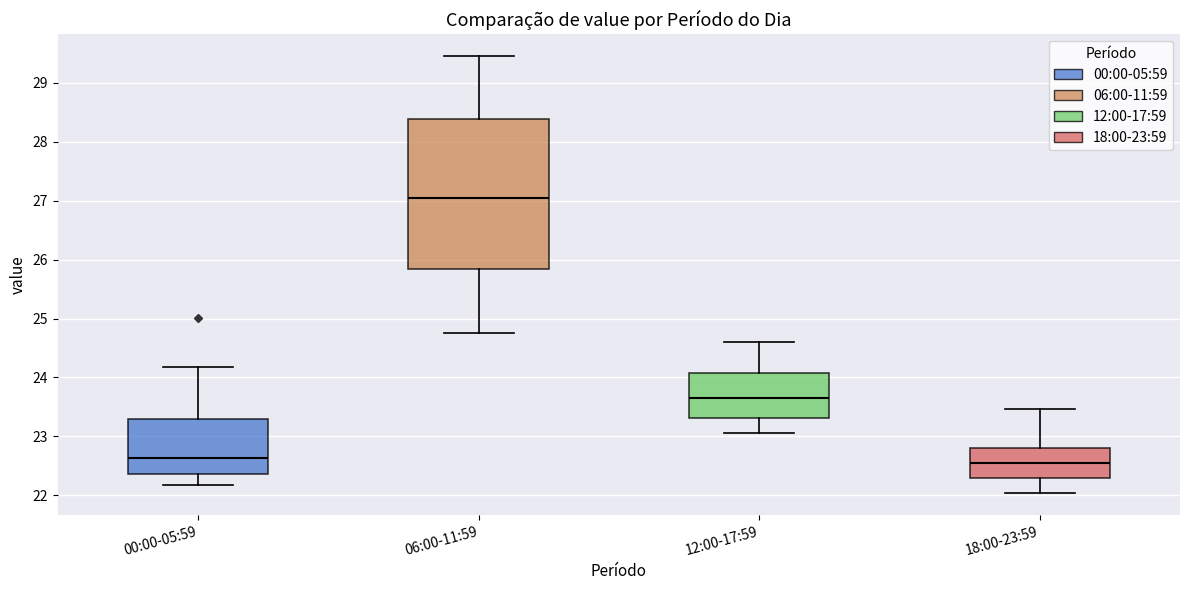

Reading left to right, transcribe this box plot: for each box, give where its median line is, the range the box spans, and where its two whiskers end, as read against the y-axis. The values are not printed on the chart, so give them approximately, as read against the axis.

00:00-05:59: median 22.6, box 22.4 to 23.3, whiskers 22.2 to 24.2
06:00-11:59: median 27.1, box 25.8 to 28.4, whiskers 24.8 to 29.5
12:00-17:59: median 23.7, box 23.3 to 24.1, whiskers 23.1 to 24.6
18:00-23:59: median 22.6, box 22.3 to 22.8, whiskers 22.0 to 23.5